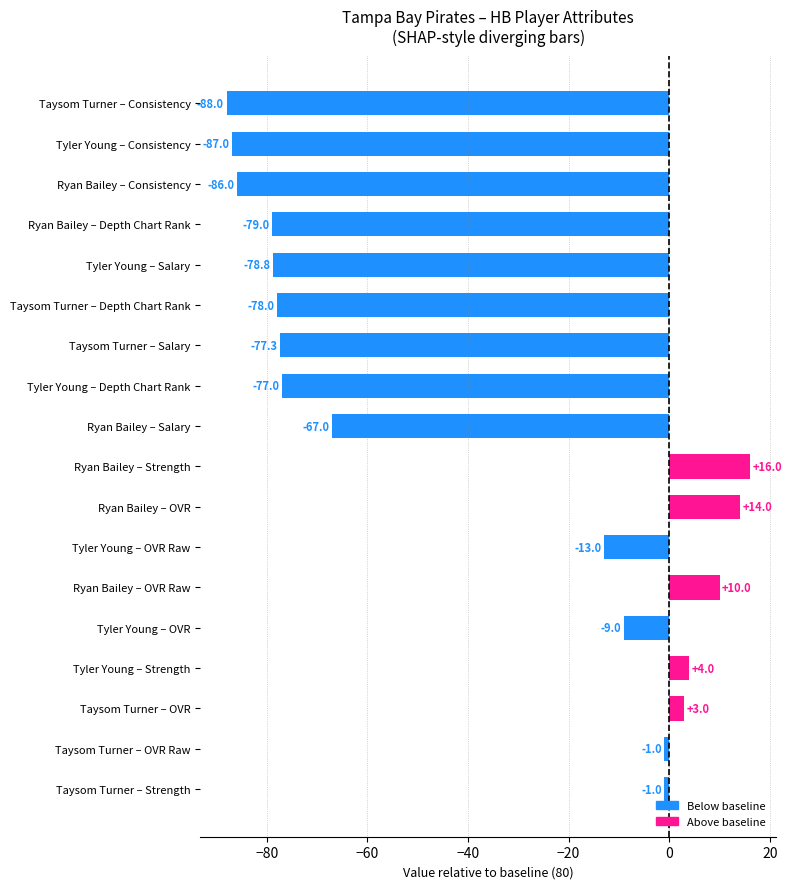

What is the label of the 10th bar from the top?

Ryan Bailey – Strength